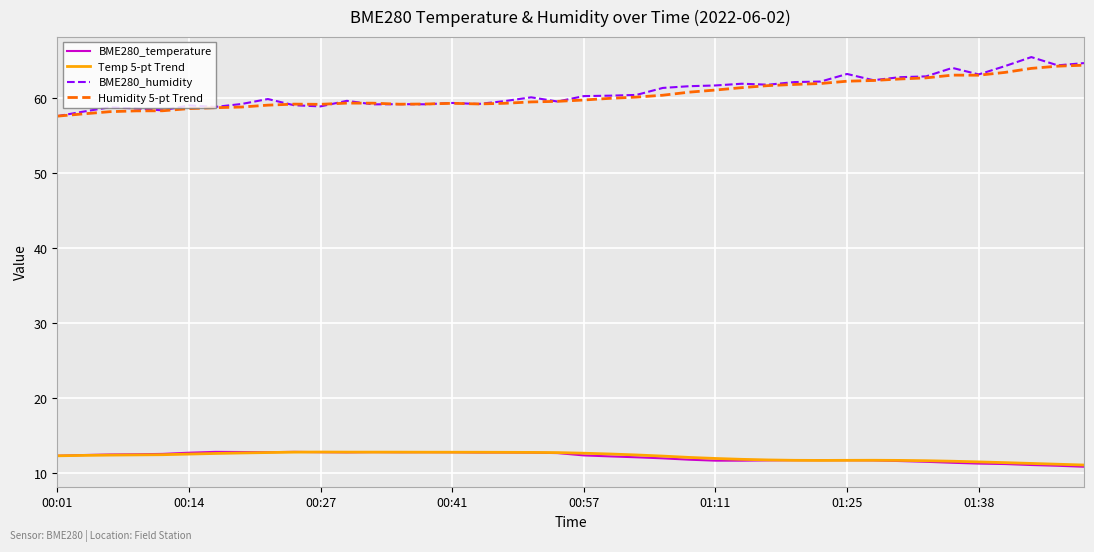

In Humidity 5-pt Trend, how many points are higher than both neighbors (excluding endpoints)?

4